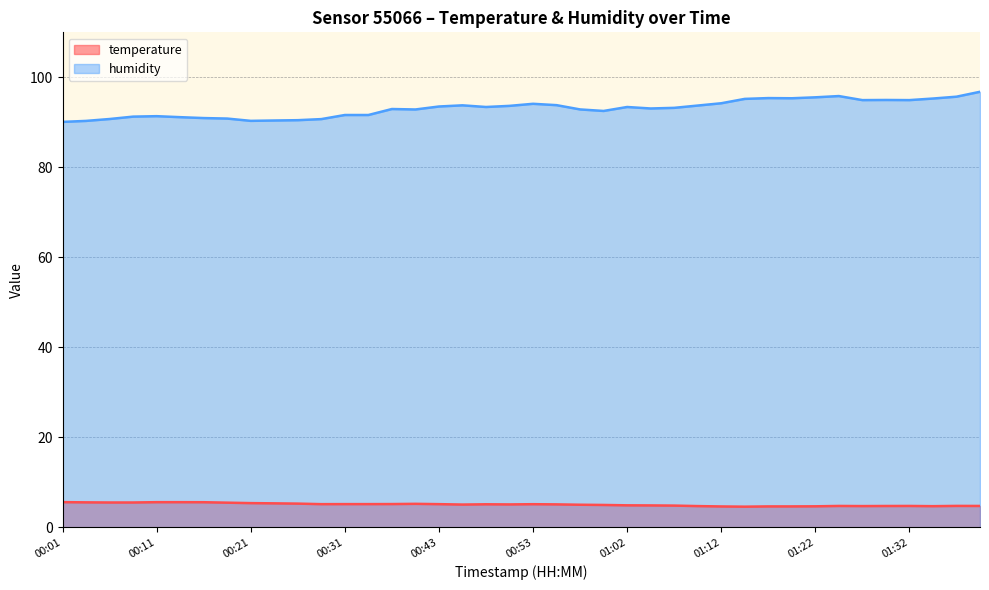

True or false: humidity has more than 1 points higher than both neighbors.

True